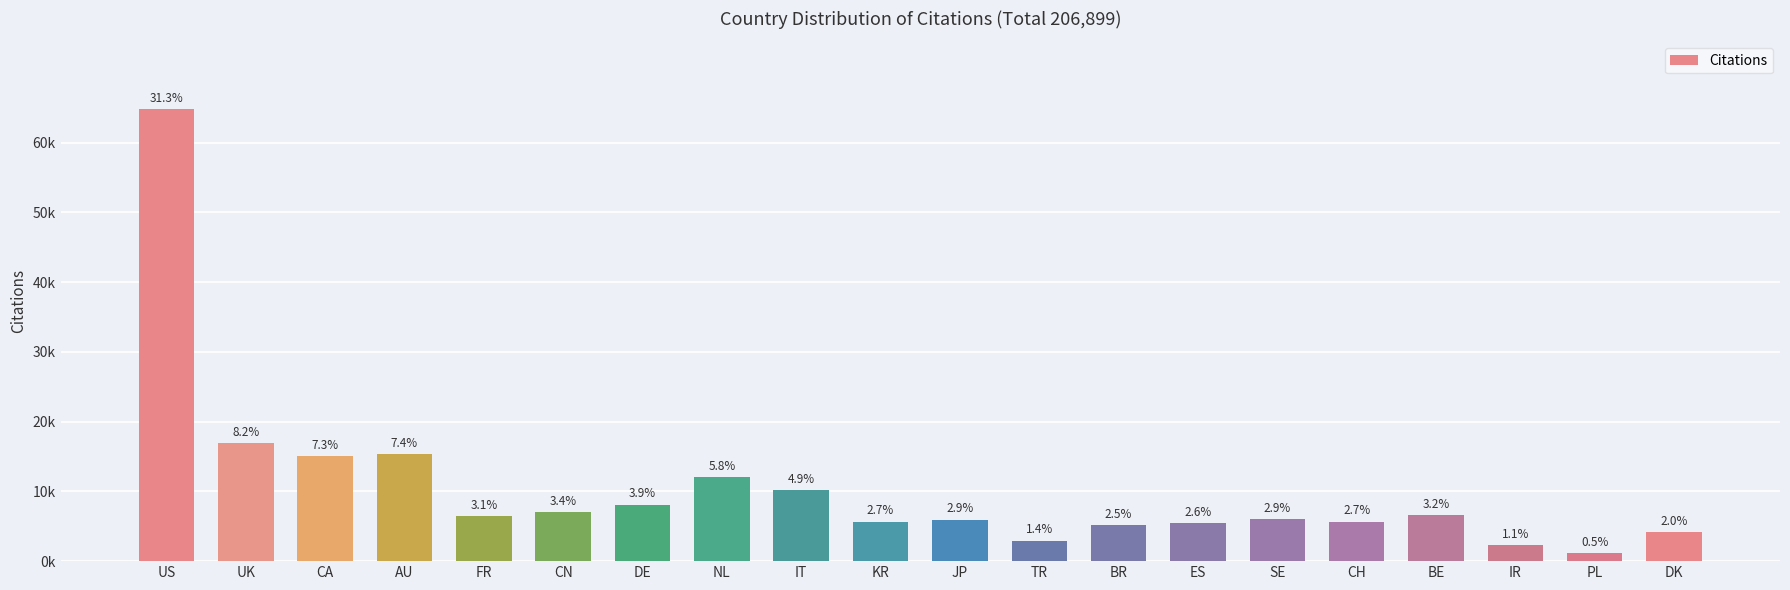

Reading left to right, list all the values displayed in this chart.

64800	16957	15012	15371	6435	7024	8097	12012	10178	5643	5929	2932	5169	5433	6042	5666	6612	2311	1136	4140